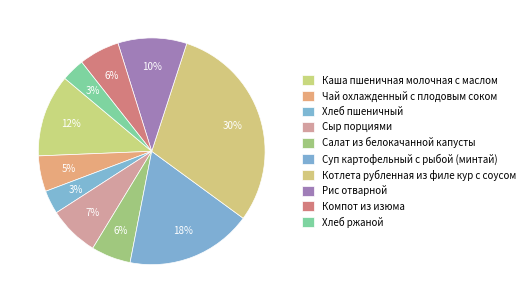

Is there any slice that represents more than half of the pie?

No